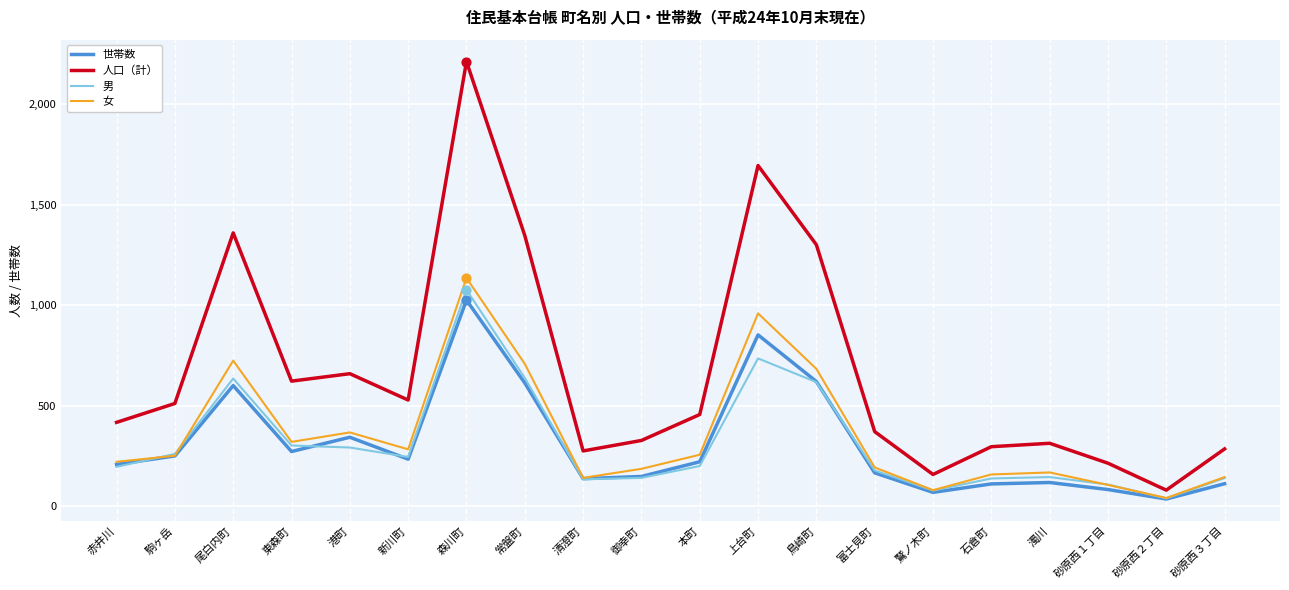

What are all the series names shown in the legend?

世帯数, 人口（計）, 男, 女